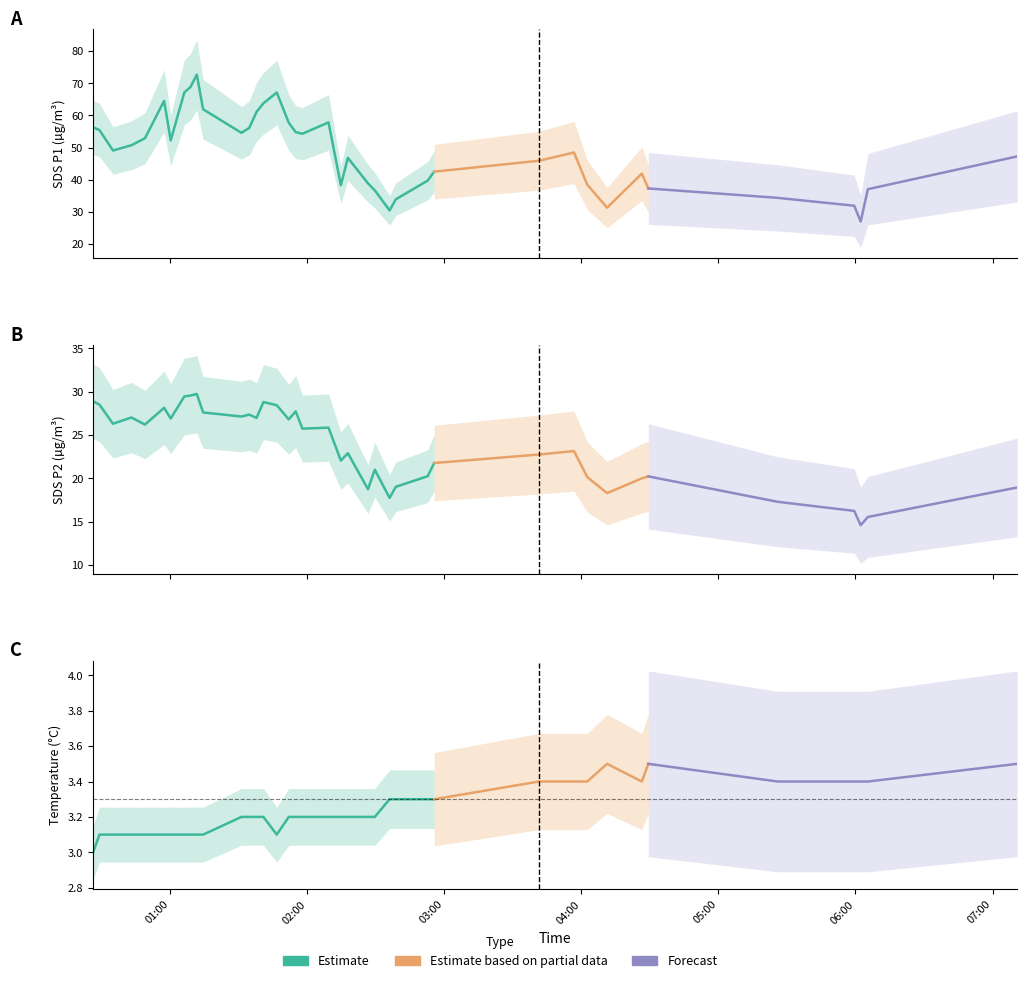

True or false: SDS_P1 and SDS_P2 intersect in this chart.

False